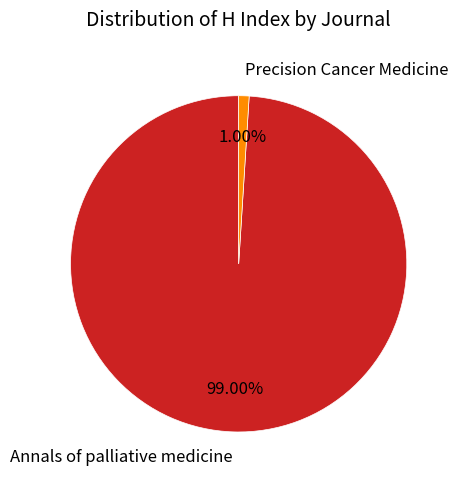

To the nearest percent, what portion does Annals of palliative medicine represent?

99%